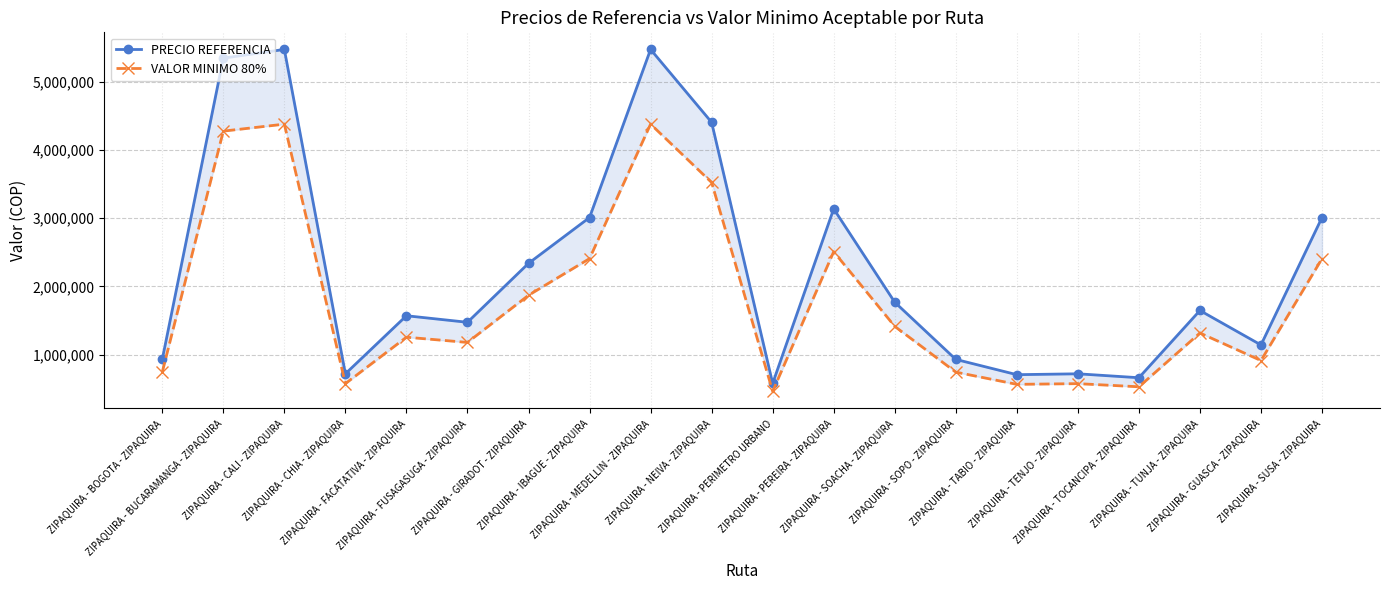

Is the value of PRECIO REFERENCIA at ZIPAQUIRA - TABIO - ZIPAQUIRA greater than the value of VALOR MINIMO 80% at ZIPAQUIRA - GIRADOT - ZIPAQUIRA?

No